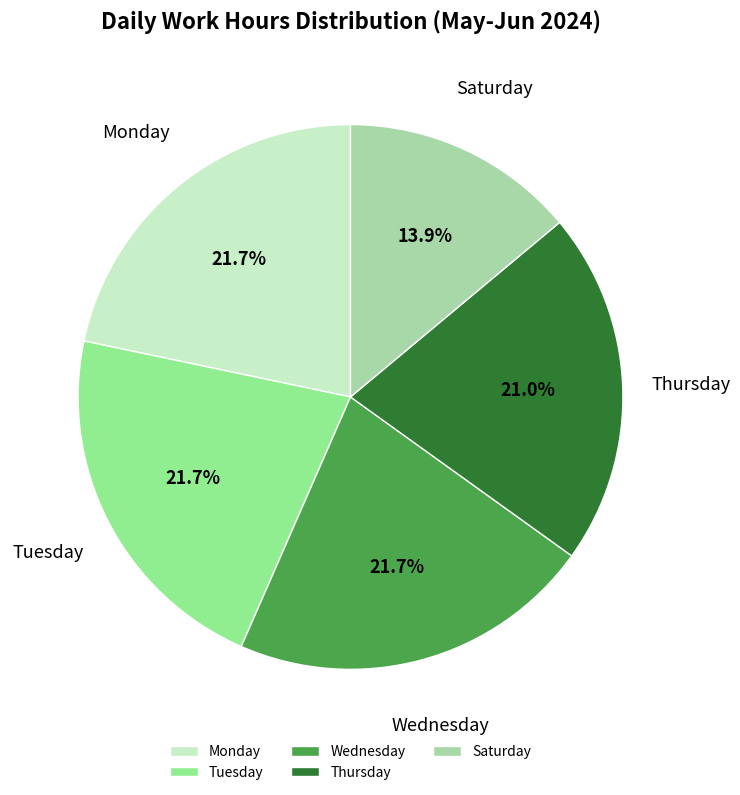

How many segments does this pie chart have?

5